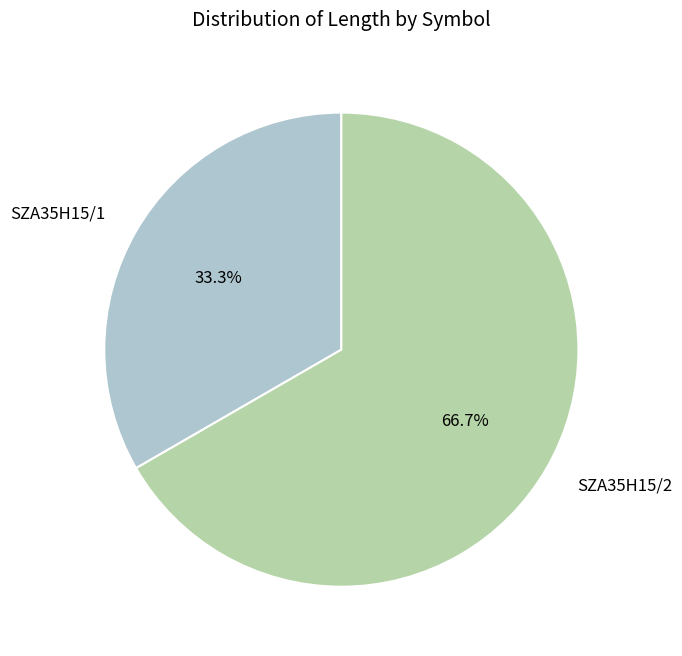

Which has a higher value, SZA35H15/1 or SZA35H15/2?

SZA35H15/2